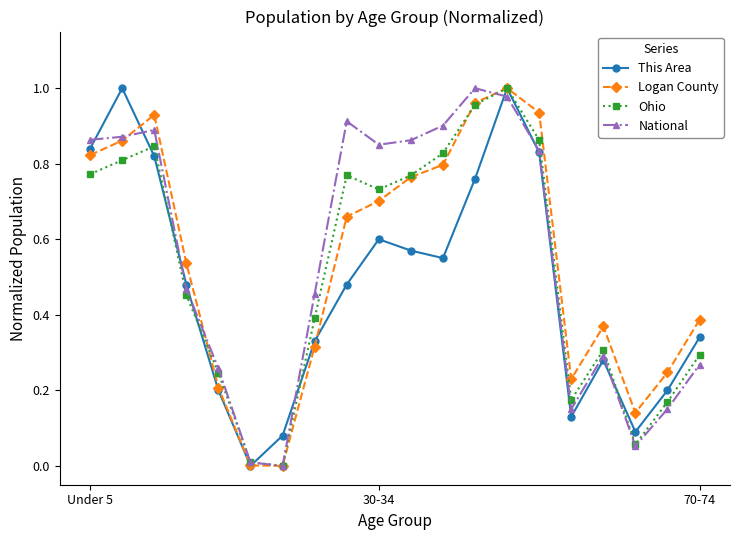

In Logan County, how many points are higher than both neighbors (excluding endpoints)?

3